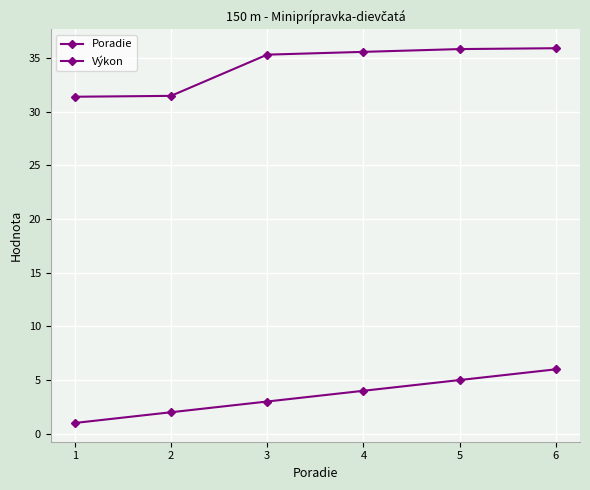

How many lines are shown in the chart?

2